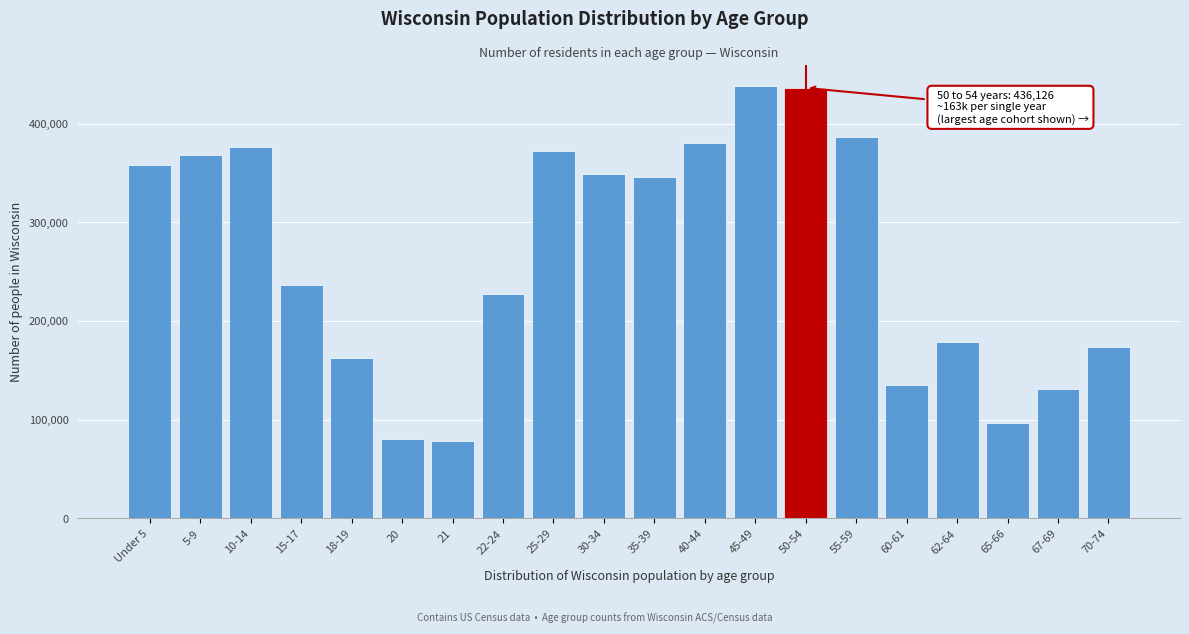

What is the minimum value shown in the chart?

78216